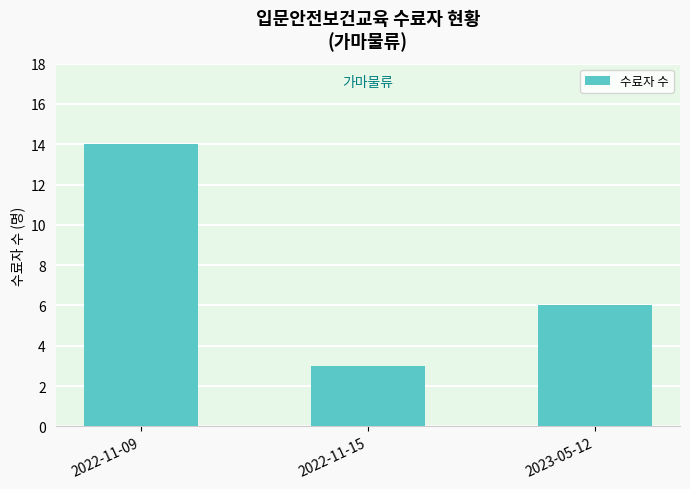

What is the ratio of the value at 2022-11-15 to the value at 2022-11-09?

0.2